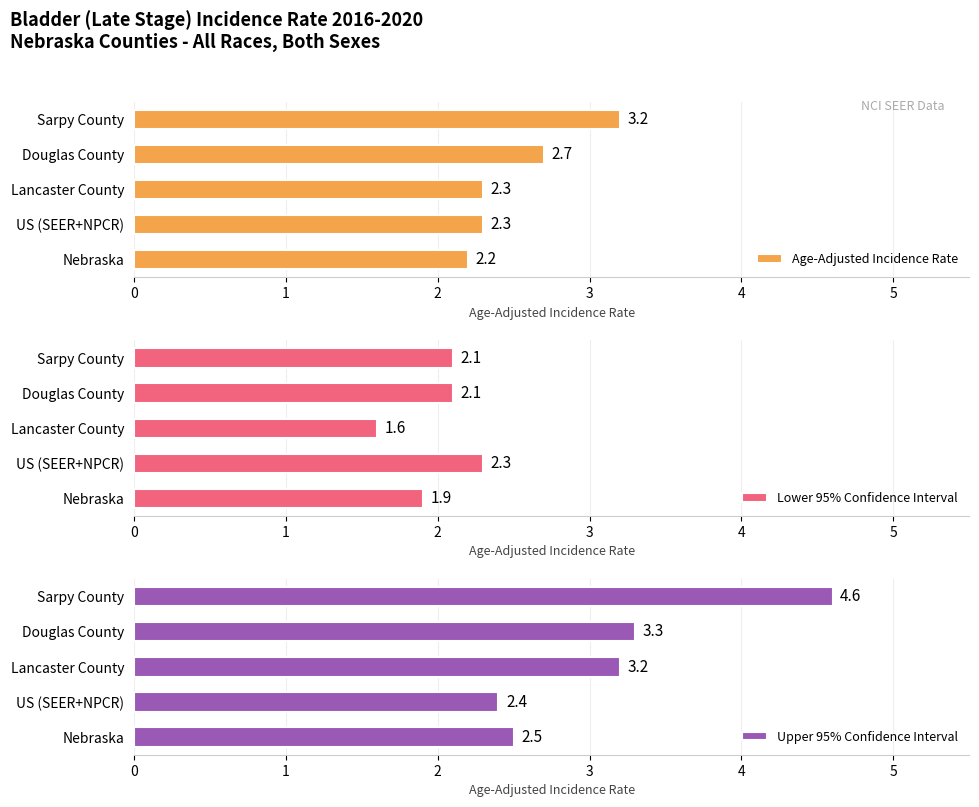

Is it true that Lower 95% Confidence Interval equals 1.4 at Douglas County?

False